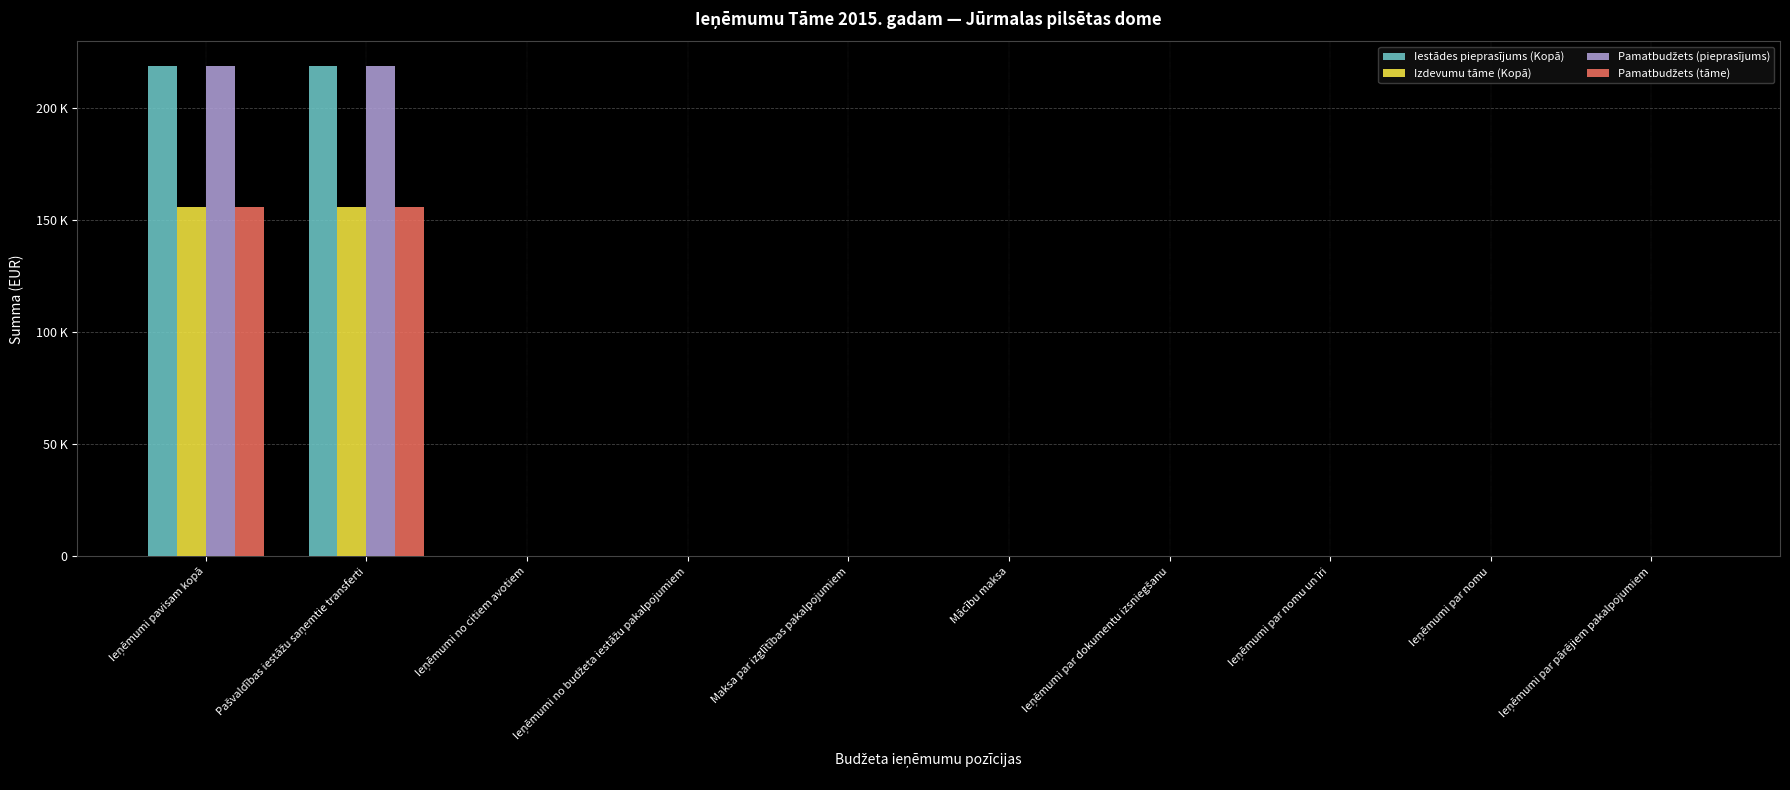

Does the chart contain stacked bars?

No